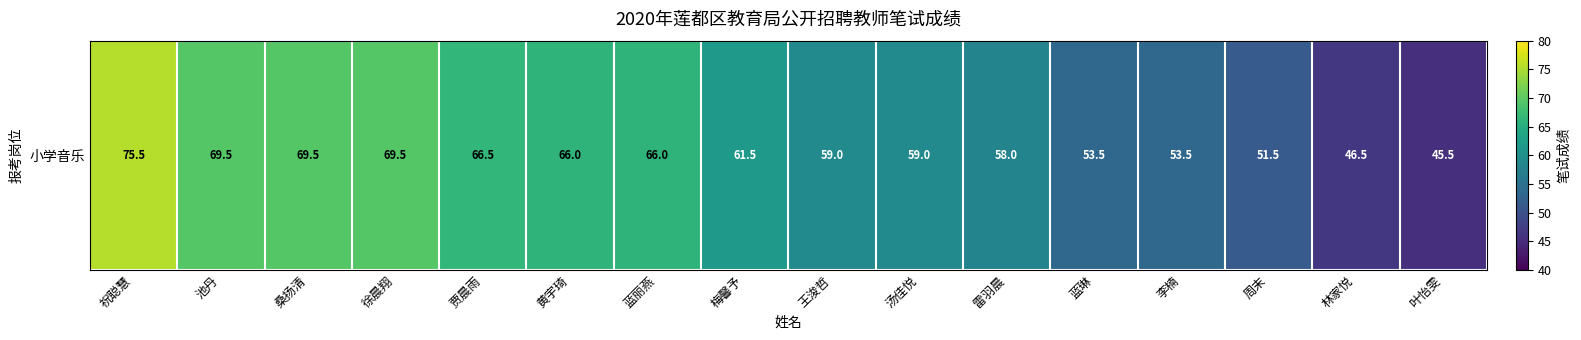

What is the sum of the values at 贾晨雨 and 池丹?

136.0